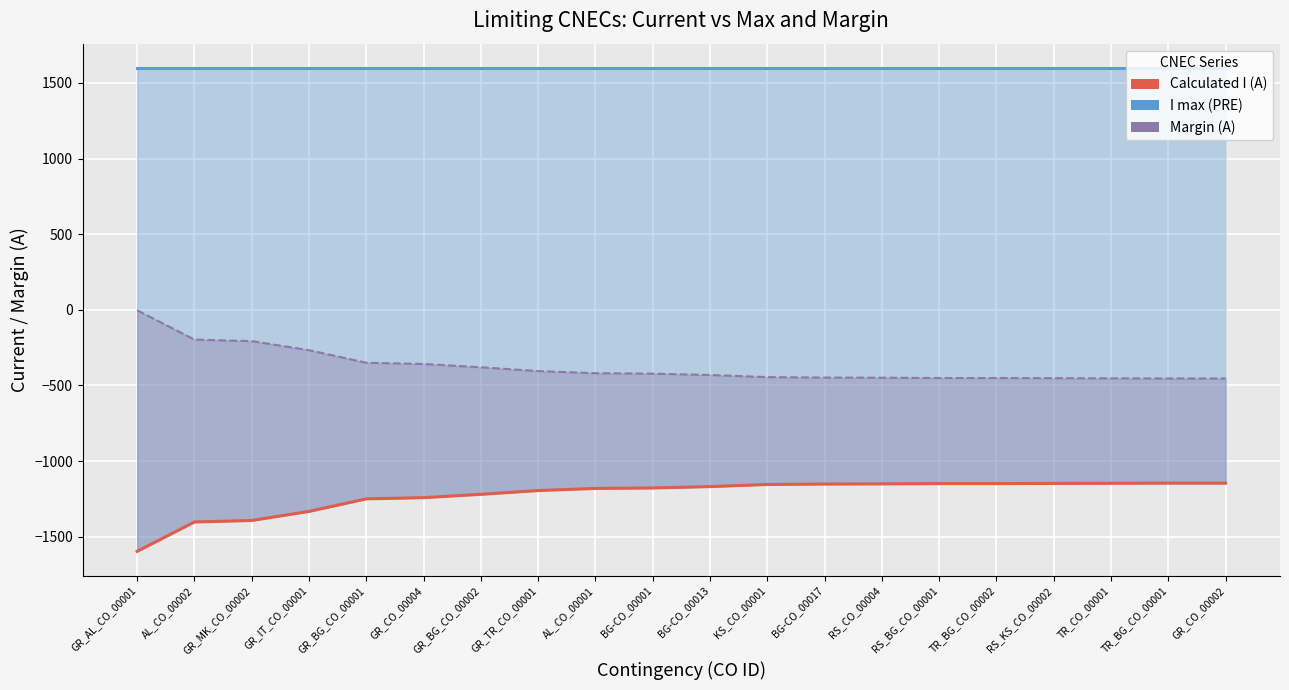

Which series has the largest total across all categories?

I max (PRE)